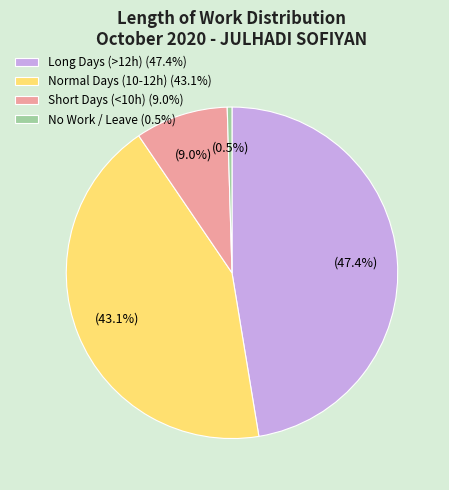

How many slices are in this pie chart?

4